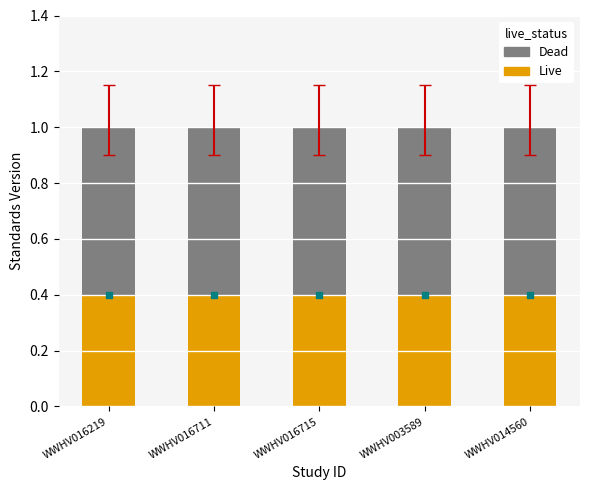

What are all the series names shown in the legend?

Dead, Live